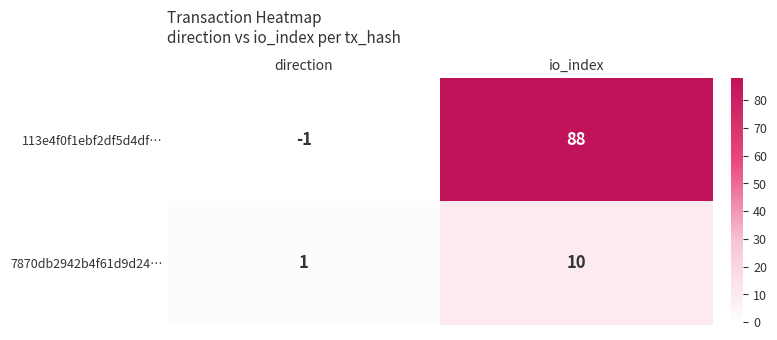

At which category is the sum across all series the highest?

io_index